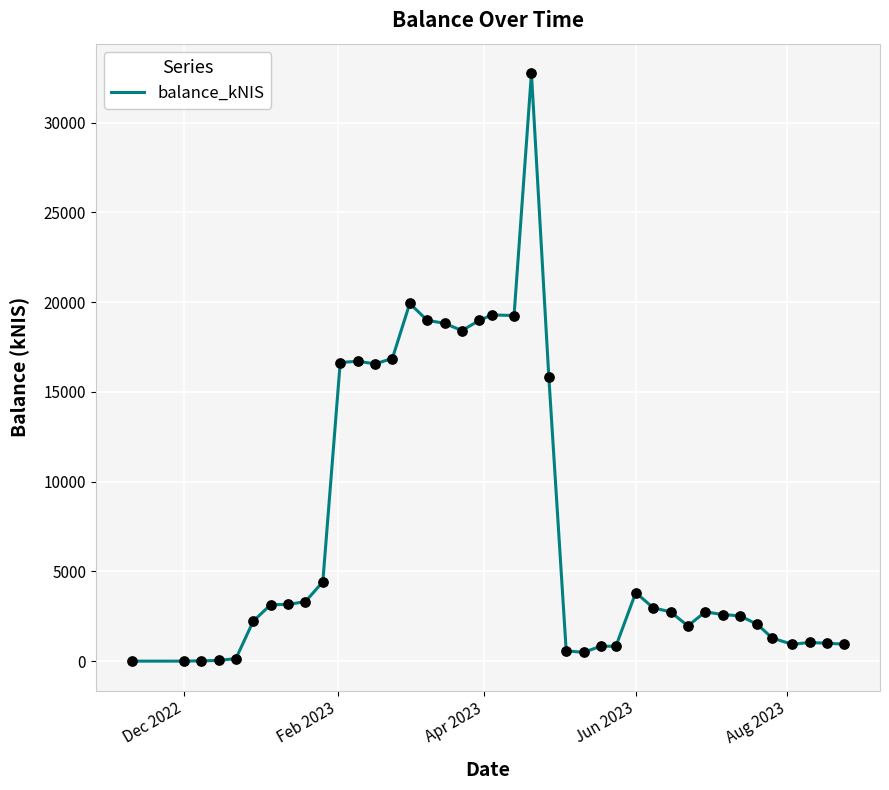

What is the maximum value shown in the chart?

32765.3